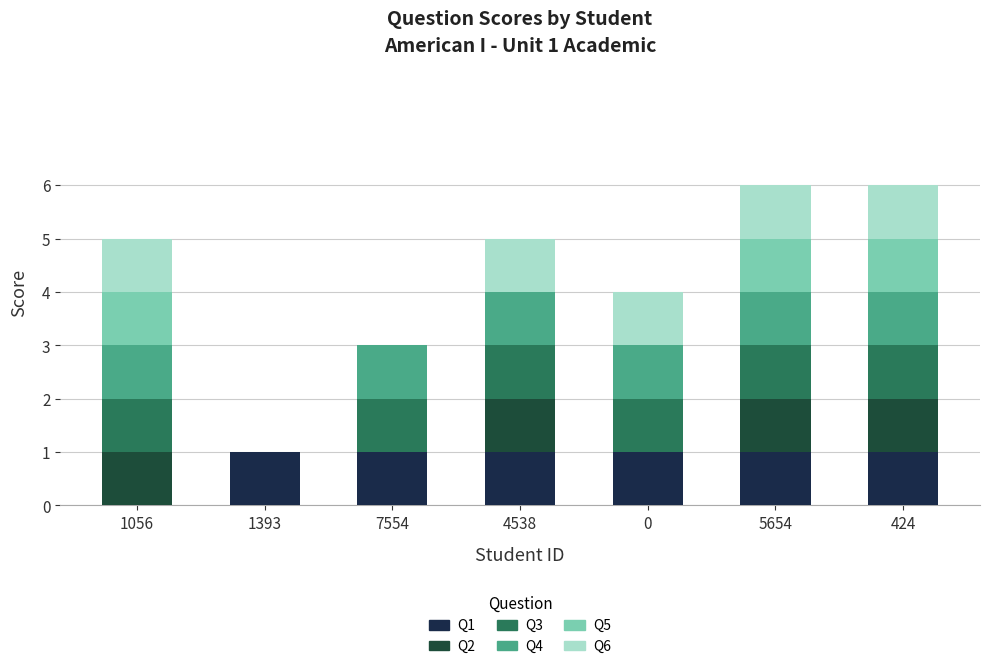

What is the difference between the Q5 values at 0 and 5654?

1